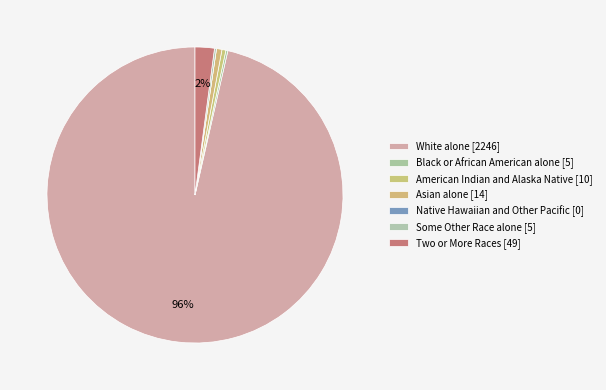

To the nearest percent, what is the average slice percentage?

14%